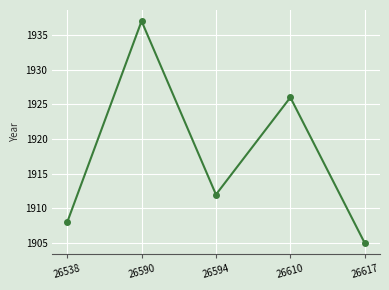

True or false: the data shows 1926 at 26610.

True